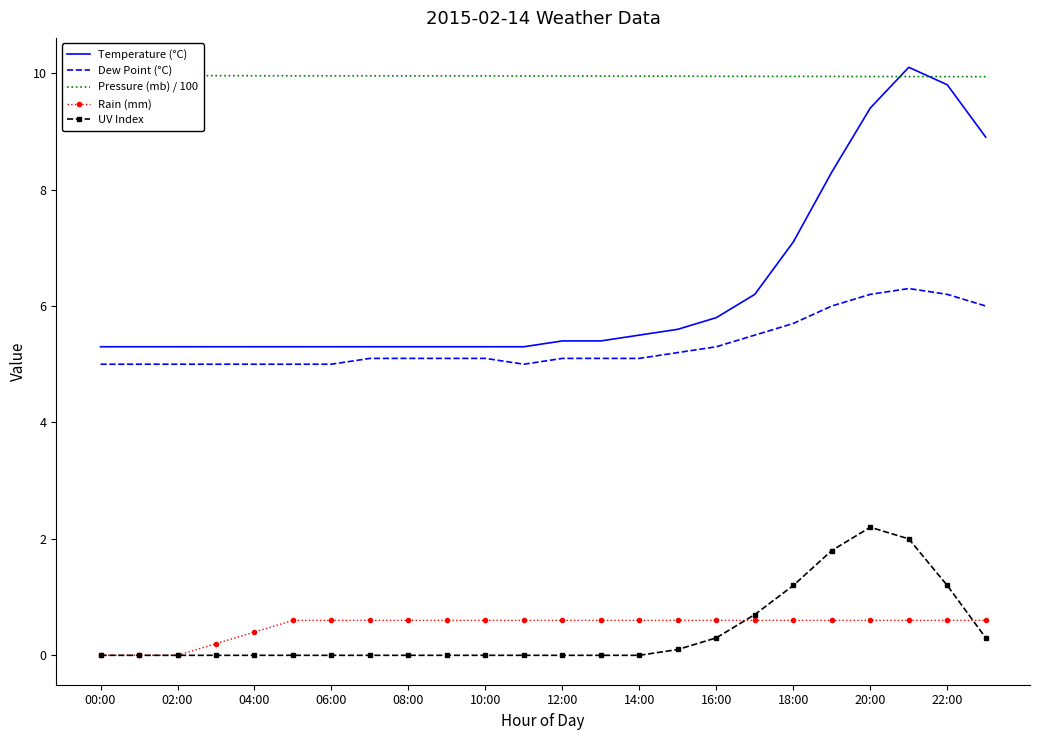

At how many categories does at least one series exceed 2?

24